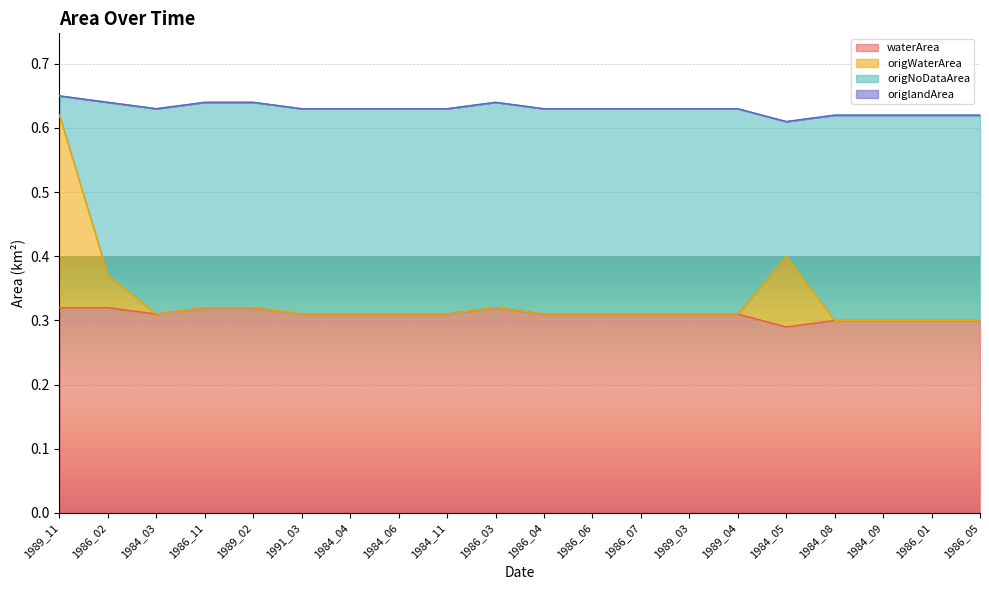

Is it true that waterArea equals 0.4 at 1986_04?

False